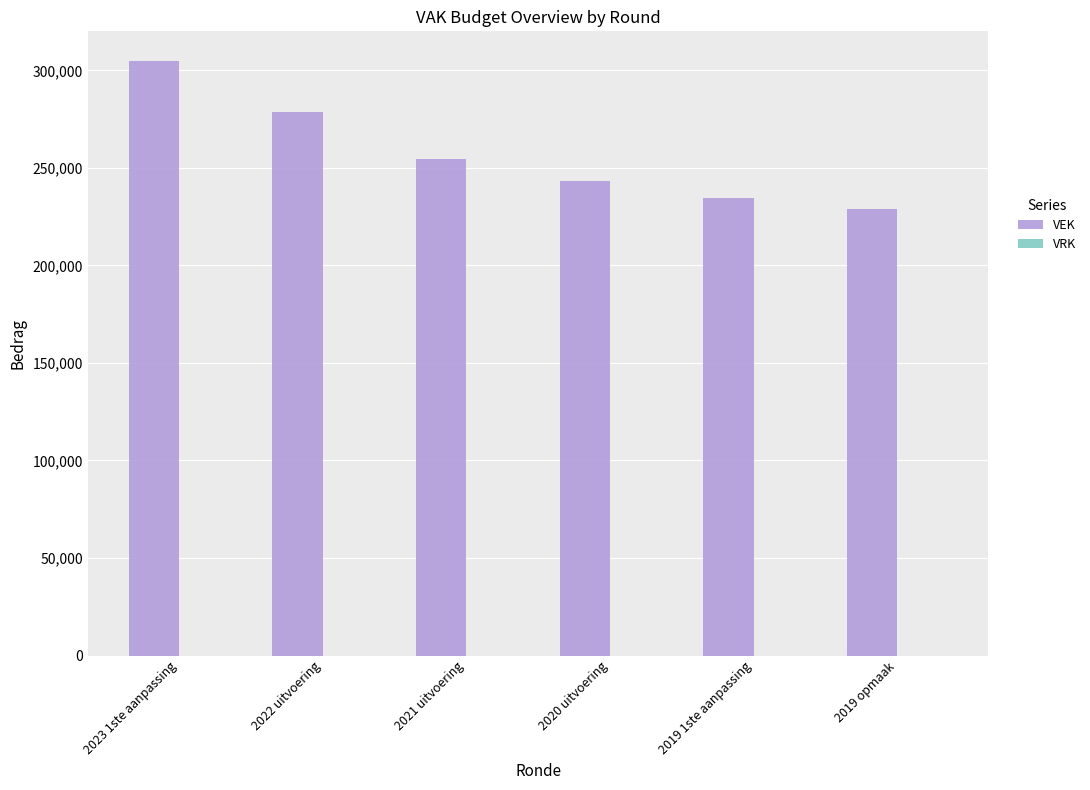

What is the greatest value displayed?

304740